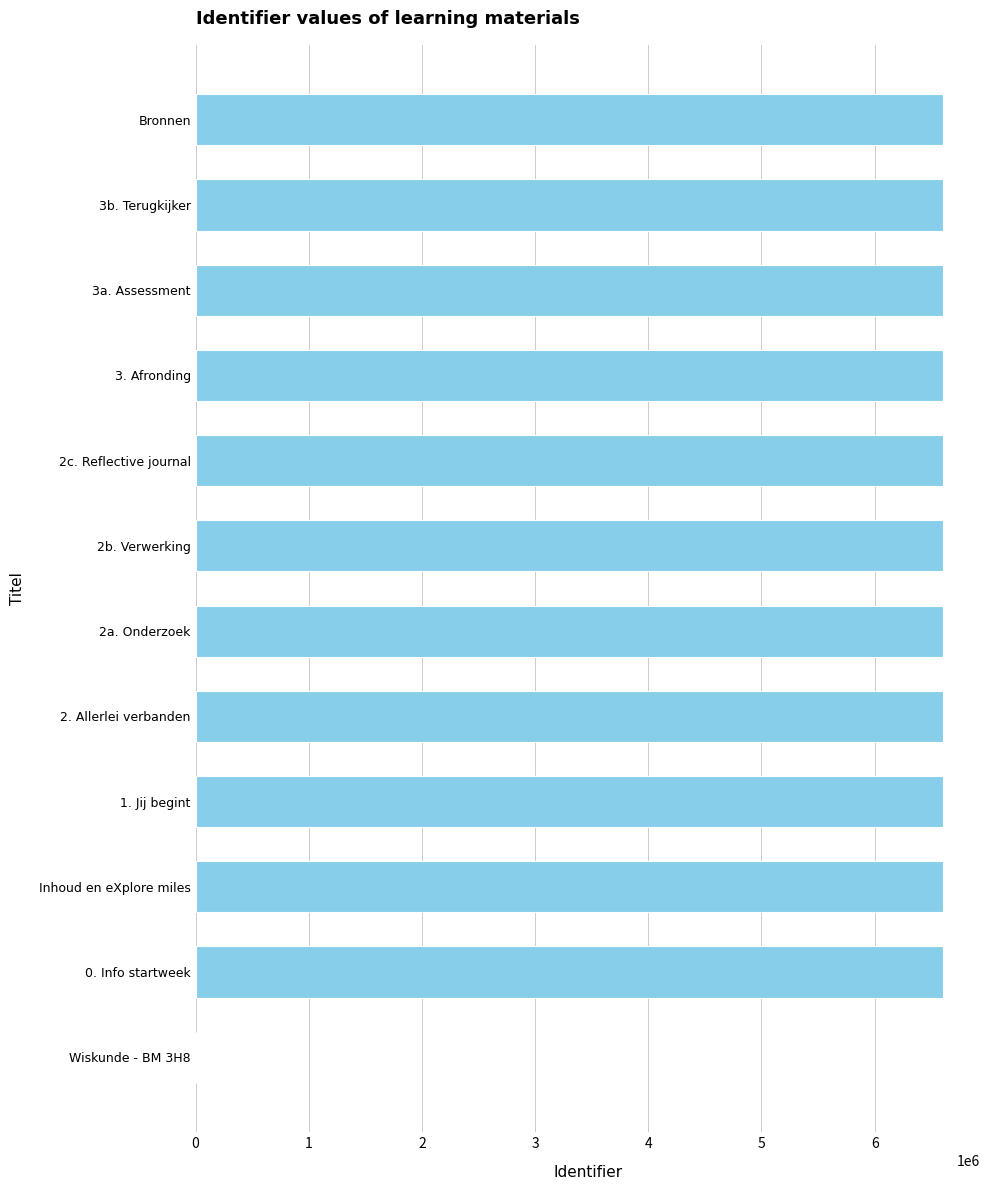

The chart shows a value of 6601048 at Bronnen. True or false?

True